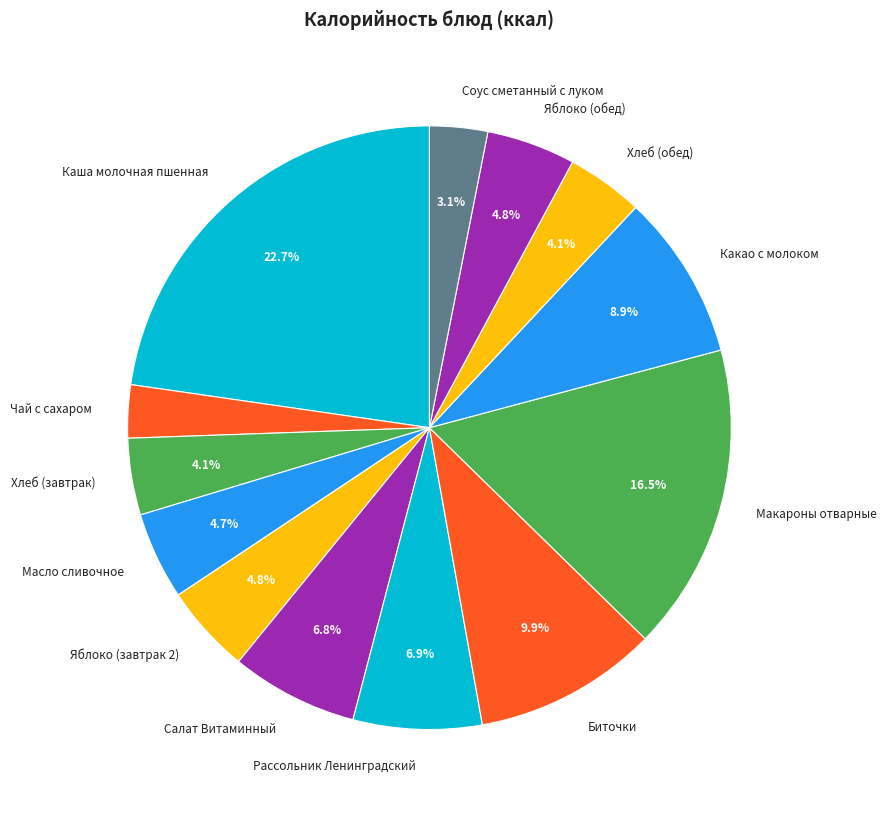

Which has a higher value, Масло сливочное or Биточки?

Биточки